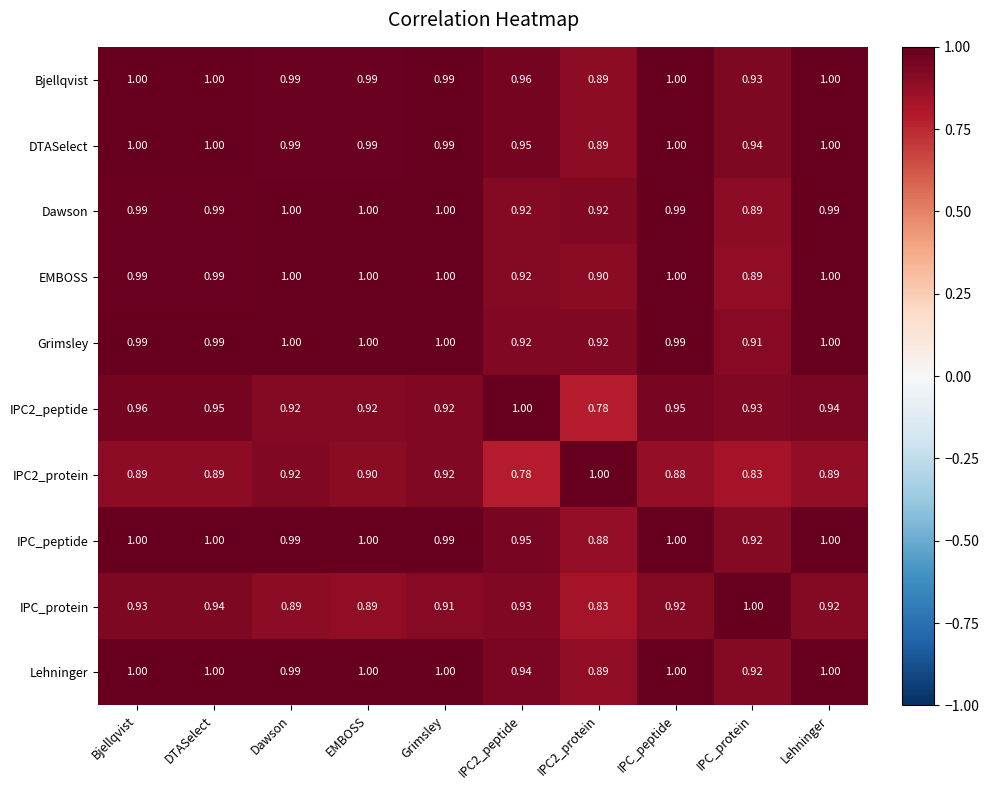

Is the value of Lehninger at IPC2_protein greater than the value of Dawson at Bjellqvist?

No